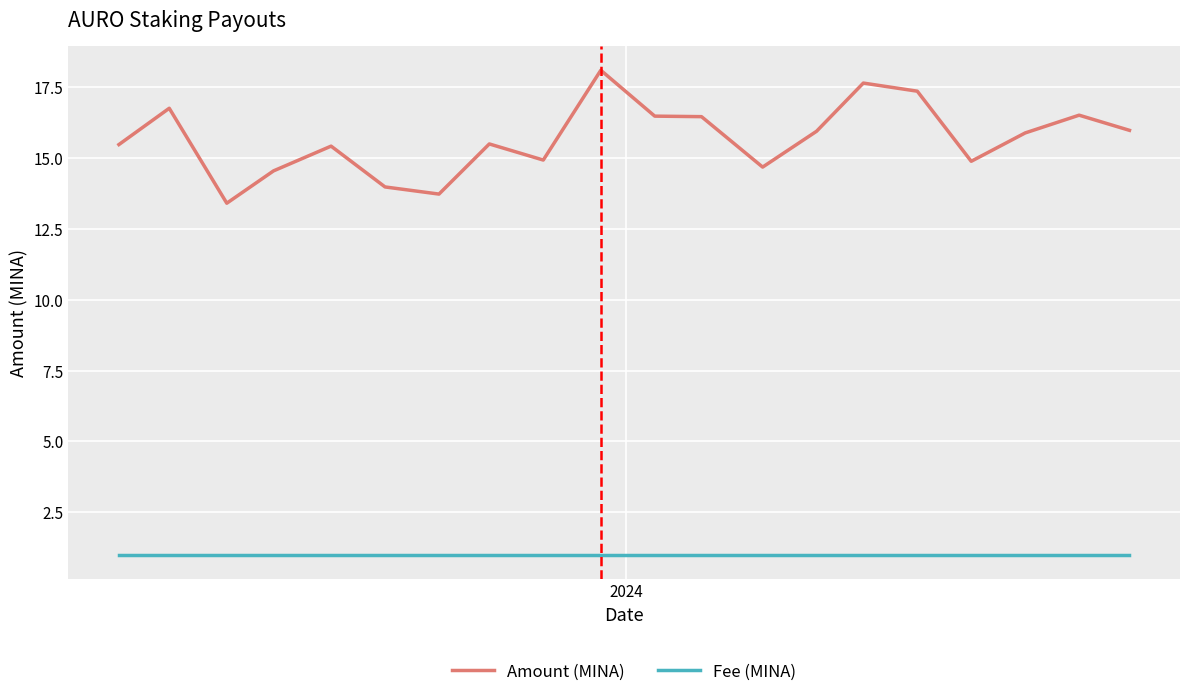

How many lines are shown in the chart?

2